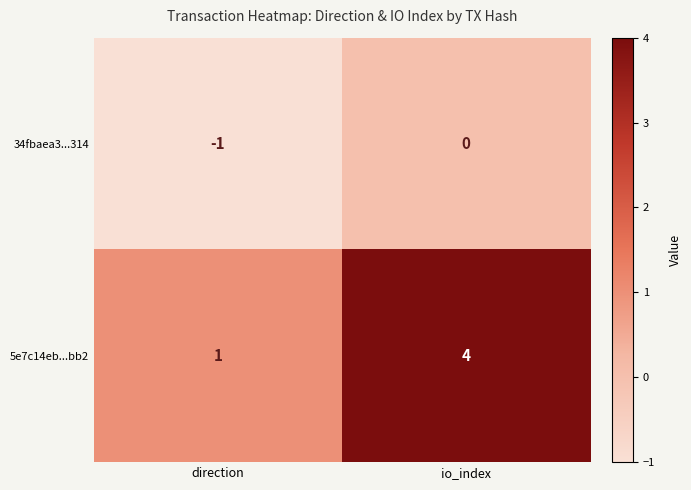

The 34fbaea3...314 series shows 1 at io_index. True or false?

False